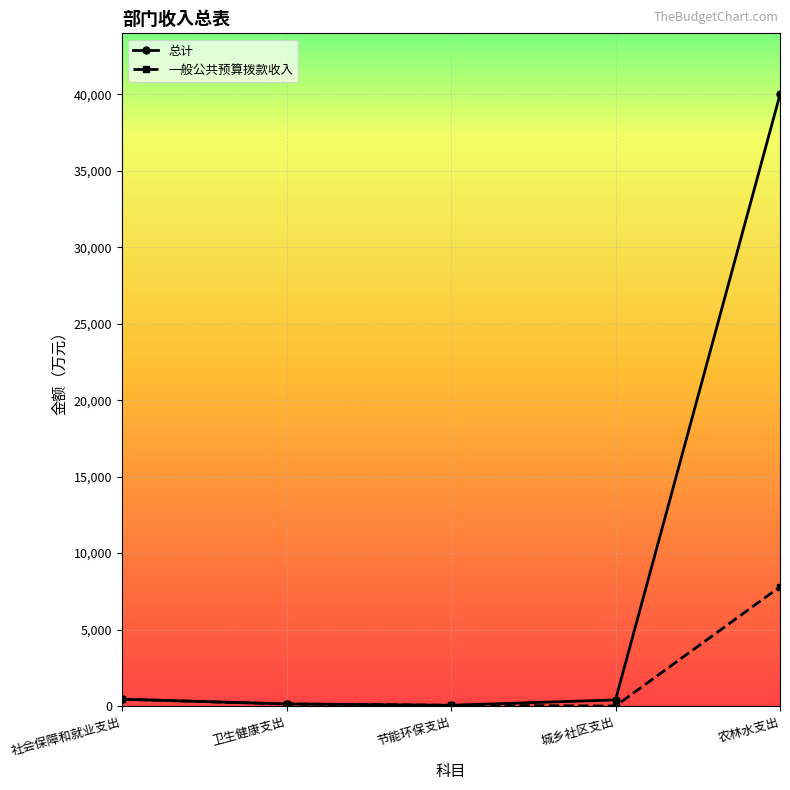

What is the maximum value shown in the chart?

39991.5